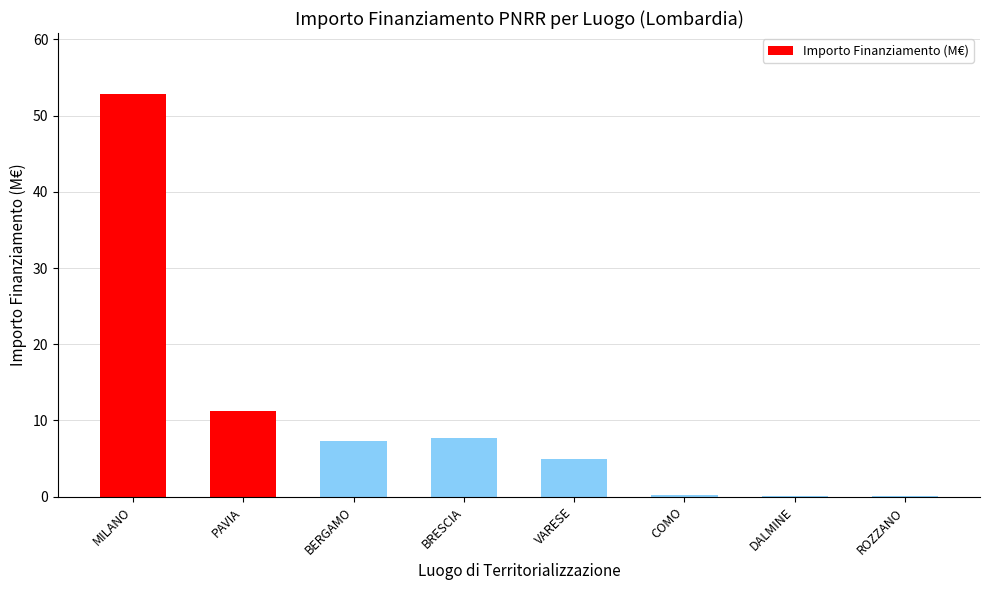

The value at BRESCIA is 13.8. True or false?

False